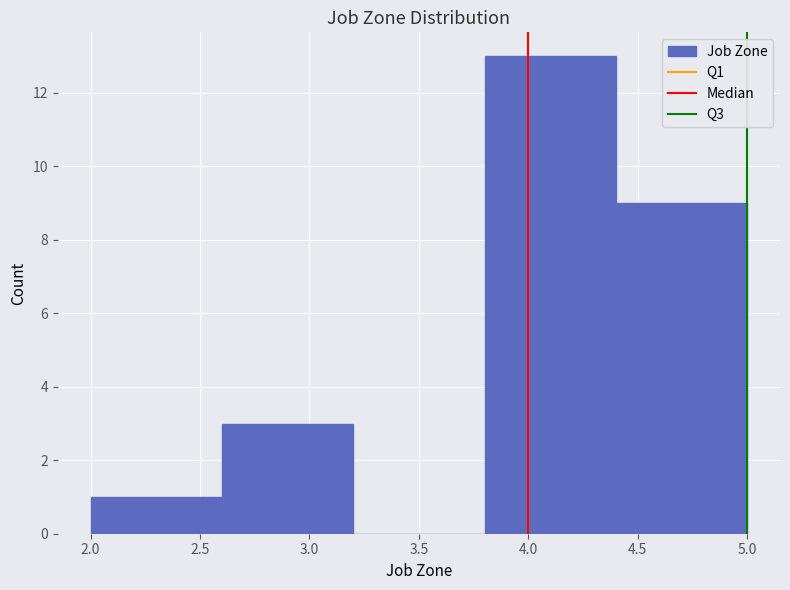

Reading left to right, transcribe this chart: for each bar, give the range it covers on the x-axis and its height. The values are not printed on the chart, so give them approximately, as read against the axis.

2.0 to 2.6: 1
2.6 to 3.2: 3
3.2 to 3.8: 0
3.8 to 4.4: 13
4.4 to 5.0: 9